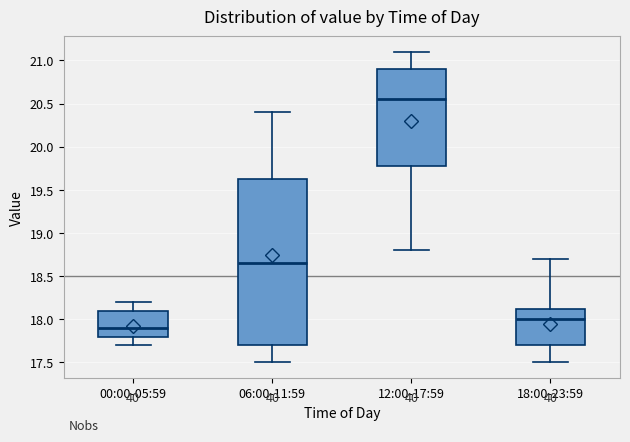

Reading left to right, transcribe this box plot: for each box, give where its median line is, the range the box spans, and where its two whiskers end, as read against the y-axis. The values are not printed on the chart, so give them approximately, as read against the axis.

00:00-05:59: median 17.90, box 17.80 to 18.10, whiskers 17.70 to 18.20
06:00-11:59: median 18.65, box 17.70 to 19.65, whiskers 17.50 to 20.40
12:00-17:59: median 20.55, box 19.80 to 20.90, whiskers 18.80 to 21.10
18:00-23:59: median 18.00, box 17.70 to 18.15, whiskers 17.50 to 18.70